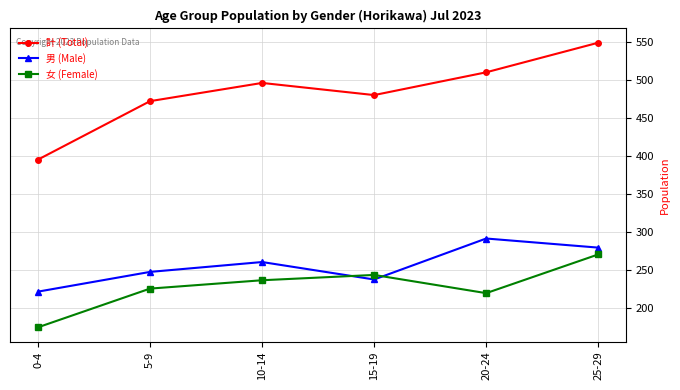

At how many categories does at least one series exceed 408?

5